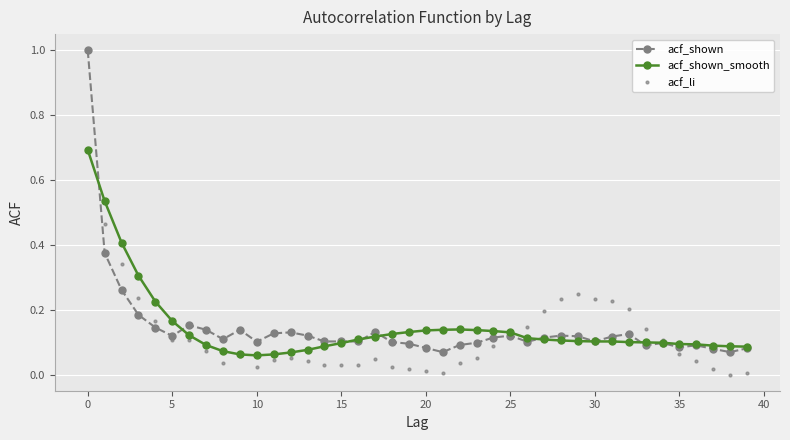

True or false: acf_li has more than 0 points higher than both neighbors.

True